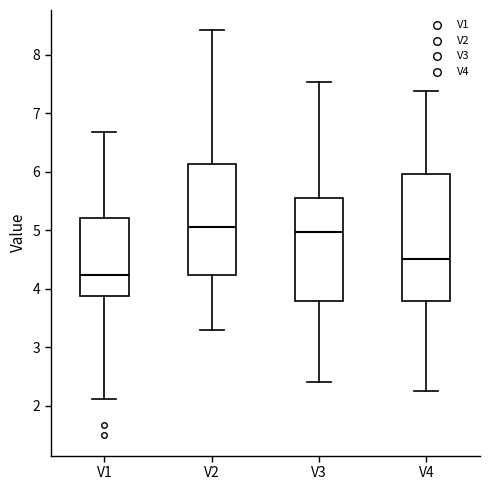

Reading left to right, transcribe this box plot: for each box, give where its median line is, the range the box spans, and where its two whiskers end, as read against the y-axis. The values are not printed on the chart, so give them approximately, as read against the axis.

V1: median 4.2, box 3.9 to 5.2, whiskers 2.1 to 6.7
V2: median 5.0, box 4.2 to 6.1, whiskers 3.3 to 8.4
V3: median 5.0, box 3.8 to 5.5, whiskers 2.4 to 7.5
V4: median 4.5, box 3.8 to 6.0, whiskers 2.3 to 7.4